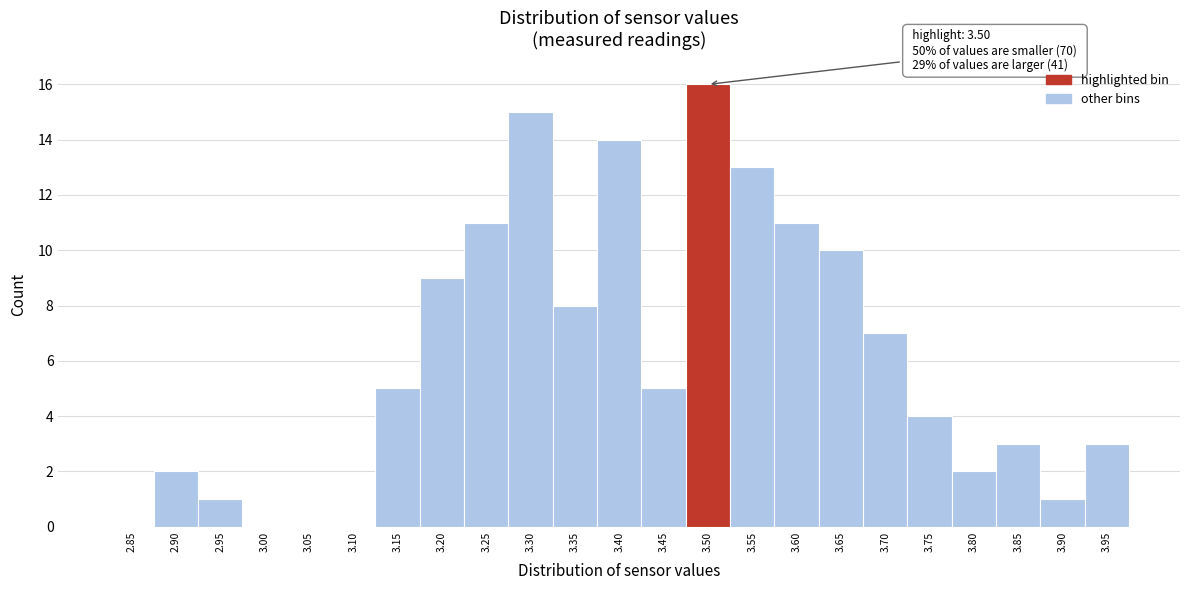

Reading left to right, list all the values displayed in this chart.

2.85=0	2.90=2	2.95=1	3.00=0	3.05=0	3.10=0	3.15=5	3.20=9	3.25=11	3.30=15	3.35=8	3.40=14	3.45=5	3.50=16	3.55=13	3.60=11	3.65=10	3.70=7	3.75=4	3.80=2	3.85=3	3.90=1	3.95=3